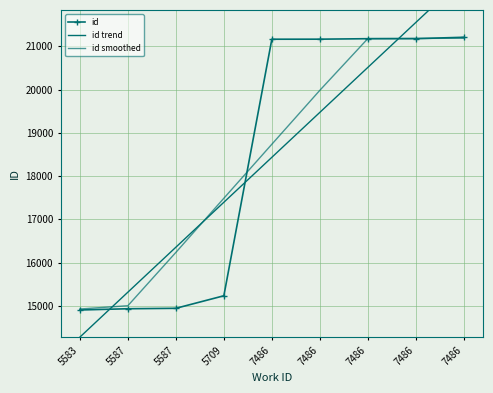

True or false: id trend has a value of 37145.9 at 7486.

False